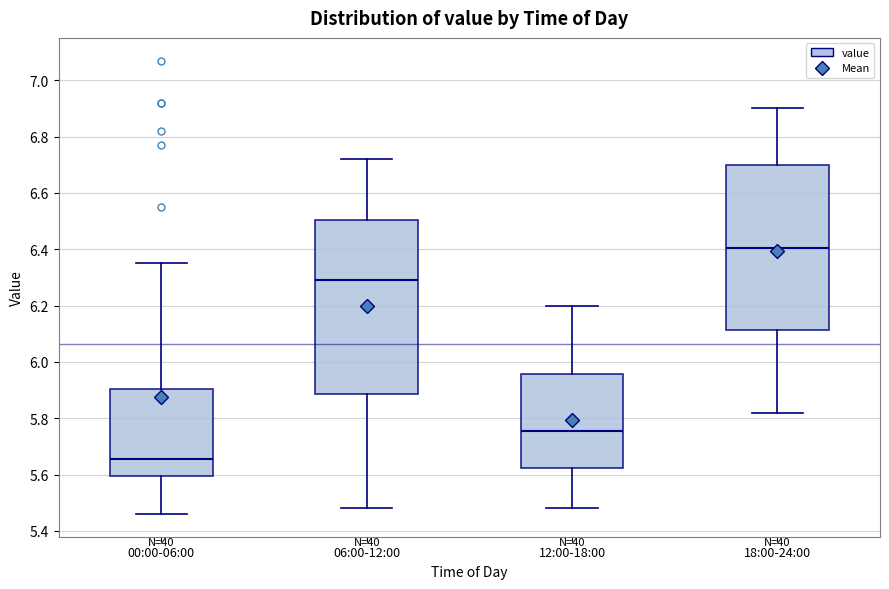

Which box has the highest median line?

18:00-24:00